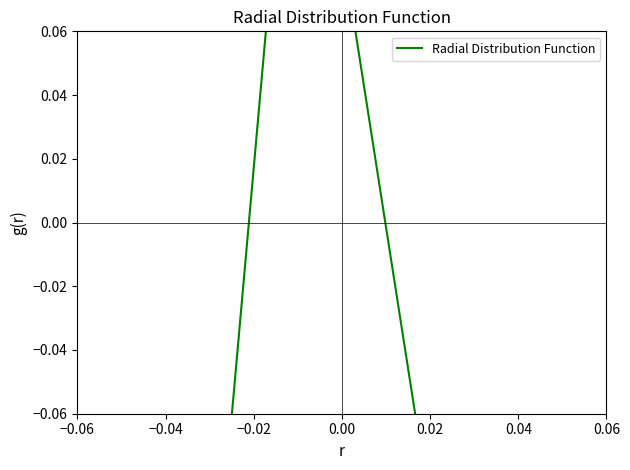

How many lines are shown in the chart?

1